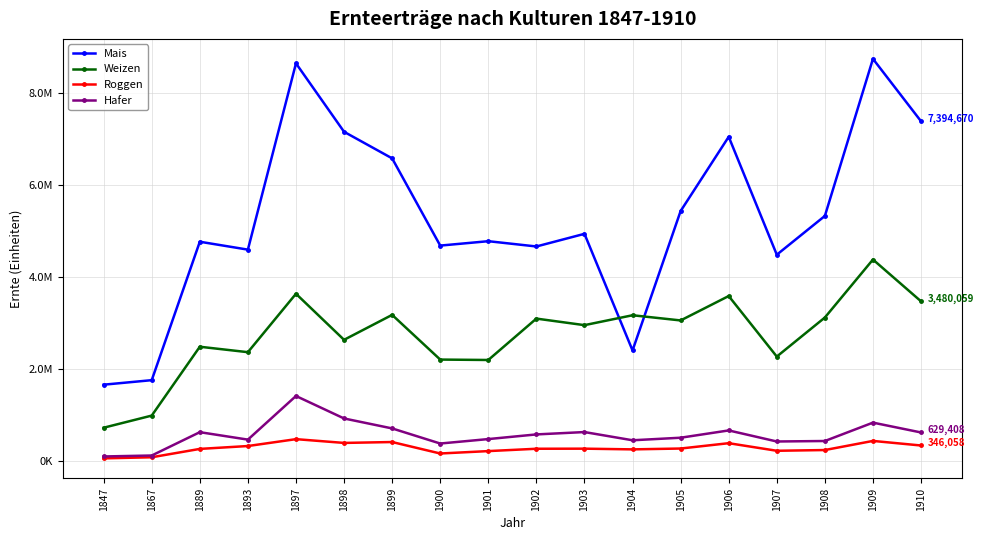

Is this an area chart (filled region under the line)?

No